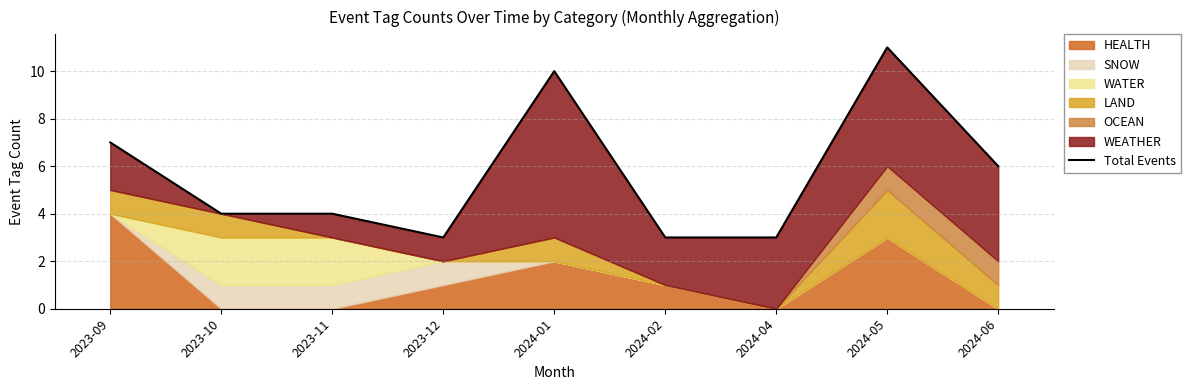

The value at 2024-05 is 11. True or false?

True